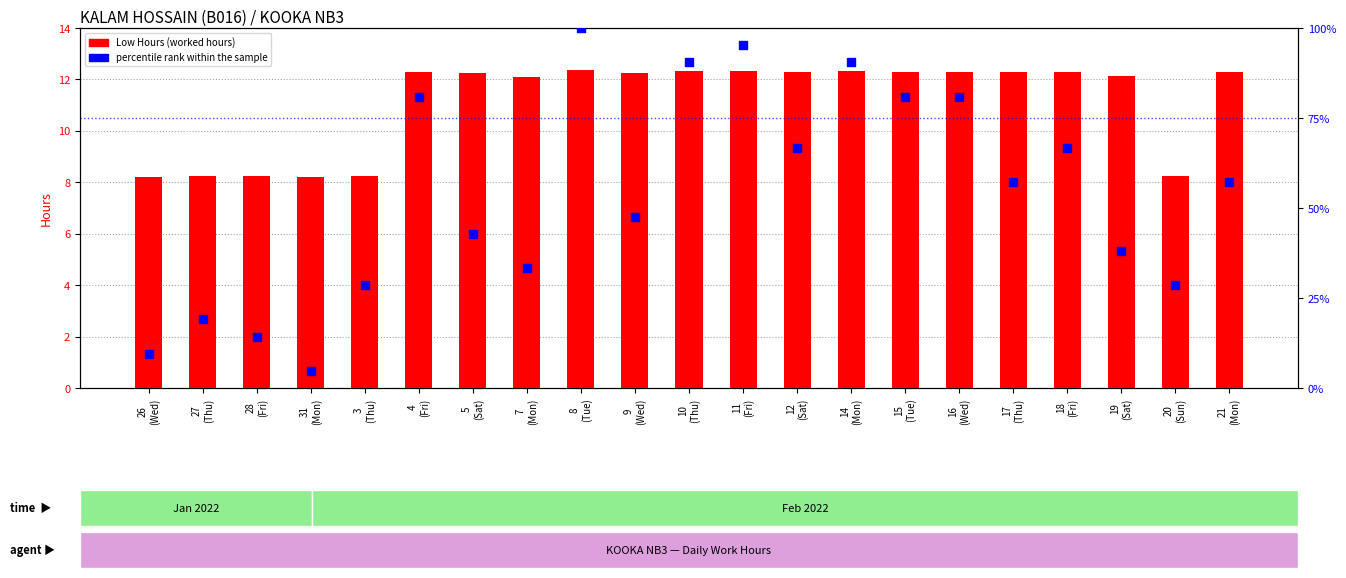

Which series reaches the minimum Y coordinate?

percentile rank within the sample